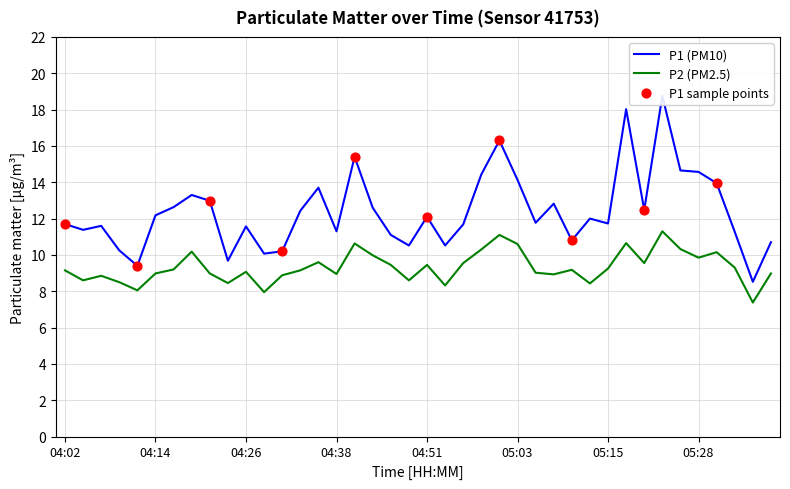

Which series contains the highest Y value?

P1